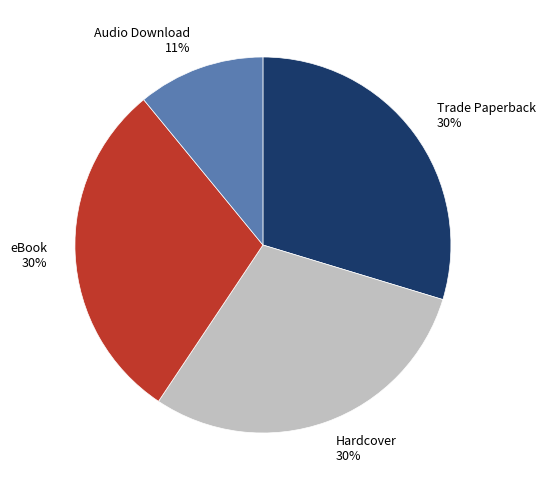

Count the number of slices in the pie.

4